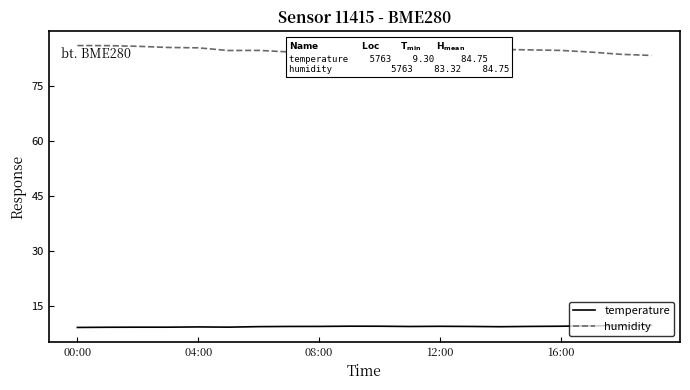

What is the maximum value shown in the chart?

86.0